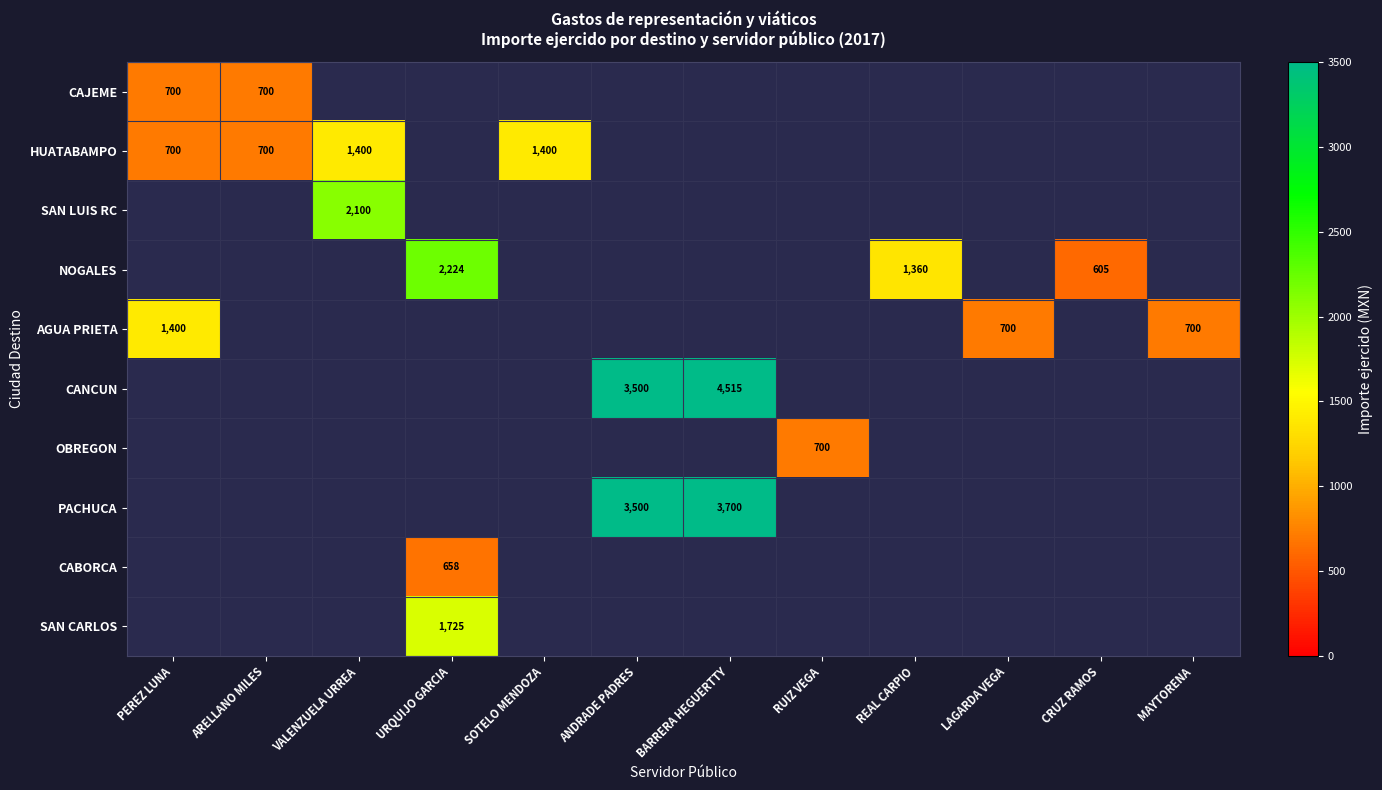

How many values in the CANCUN series are below 4515?

1